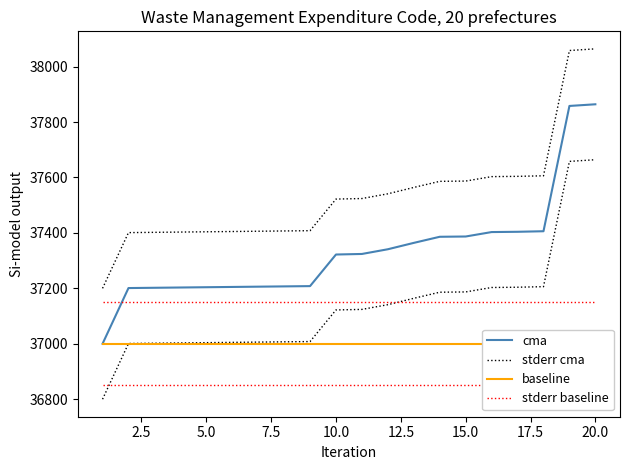

At how many categories does at least one series exceed 37306?

19